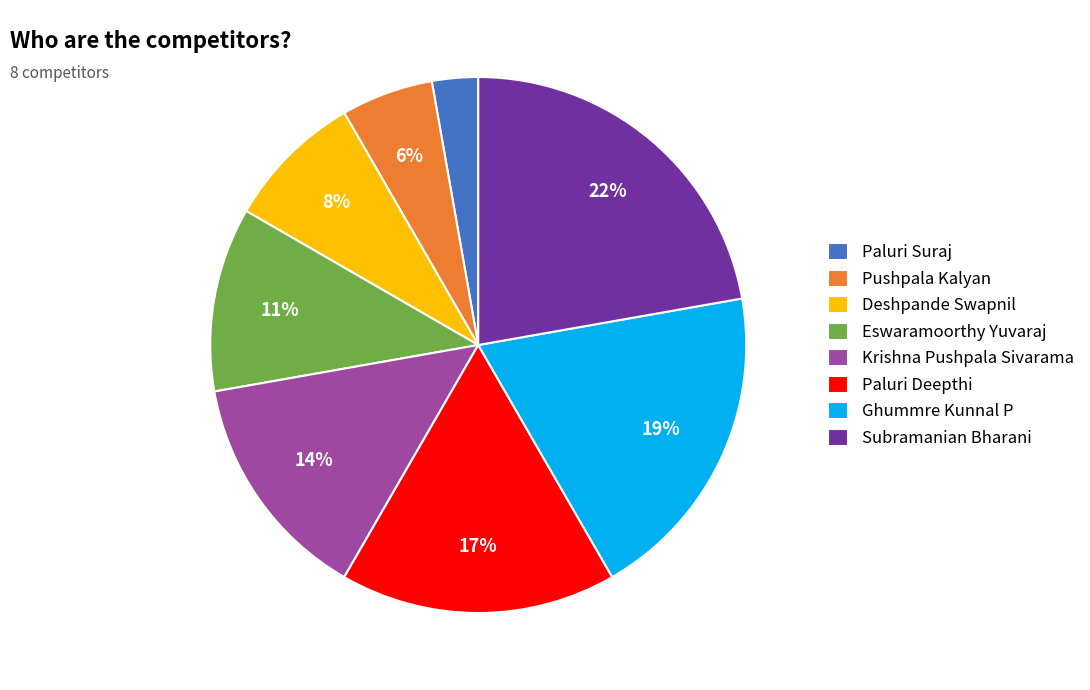

To the nearest percent, what portion does Paluri Deepthi represent?

17%